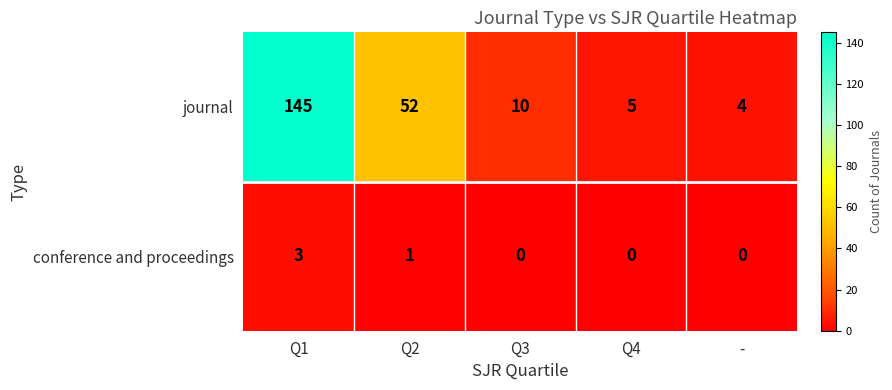

At -, list the series in order from smallest to largest.

conference and proceedings, journal